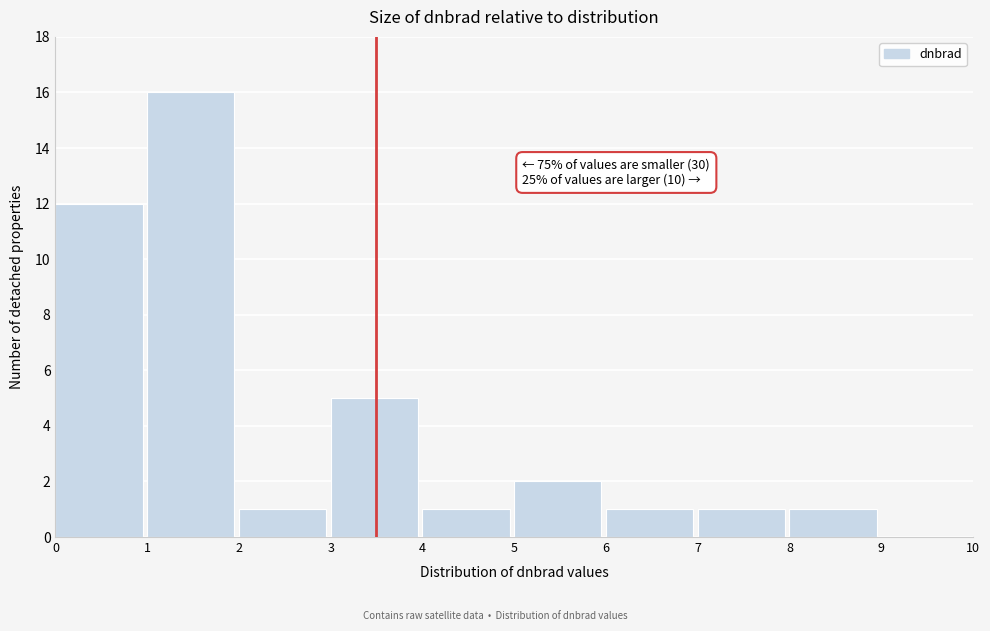

Which range on the x-axis has the tallest bar?

1 to 2